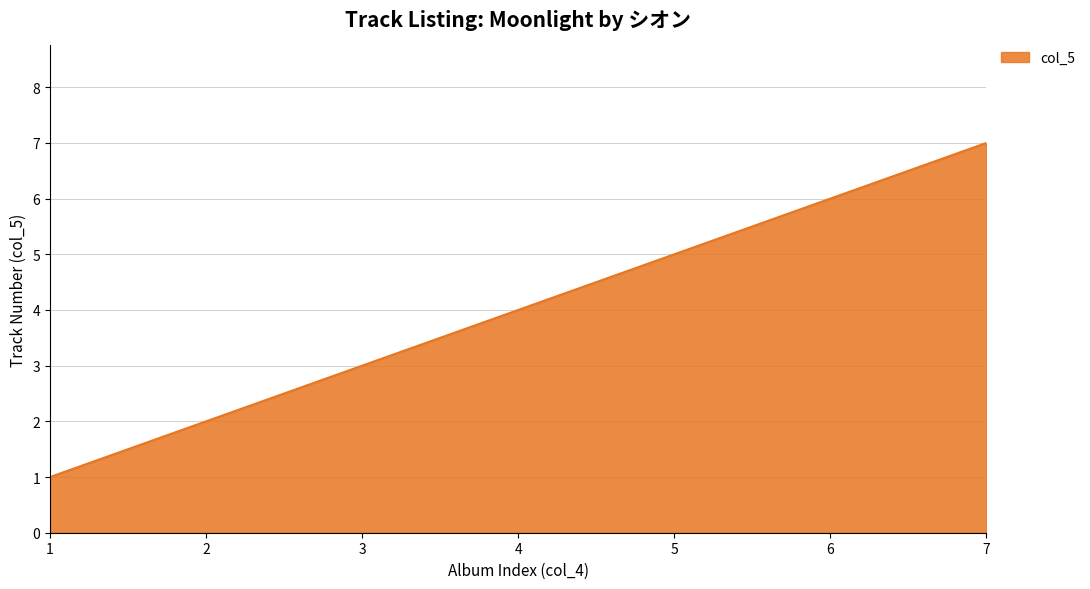

At which label is the value closest to 4?

4